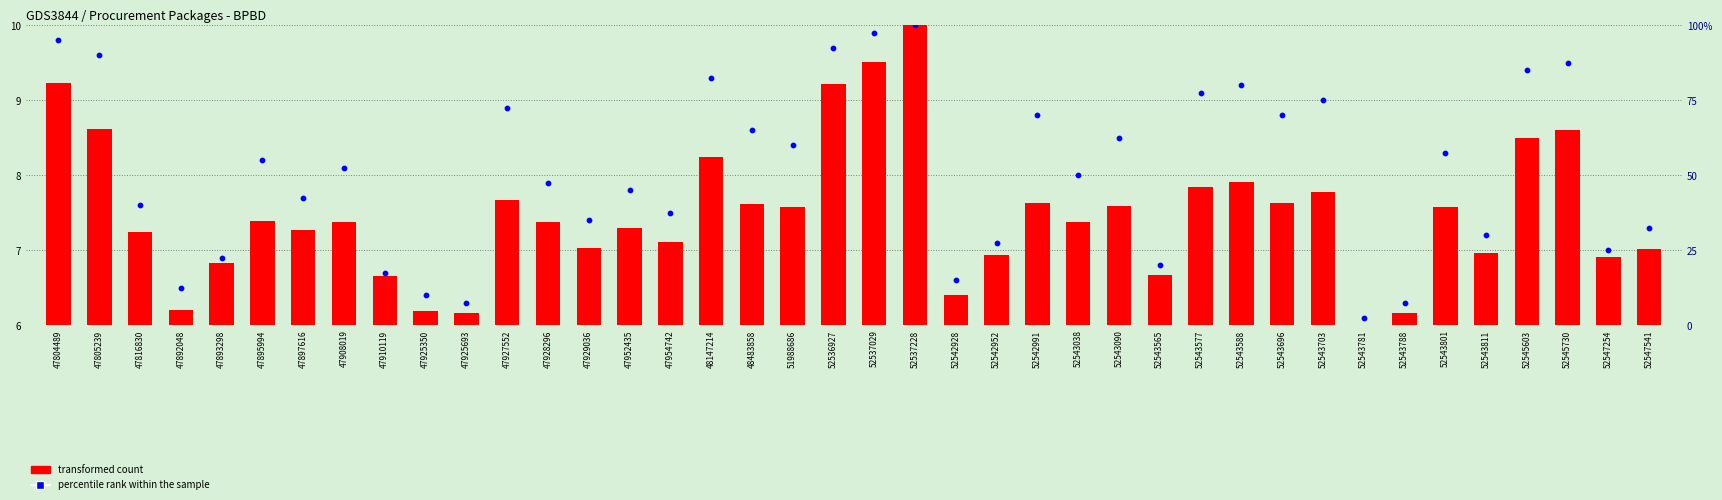

Which series has the largest total across all categories?

percentile rank within the sample